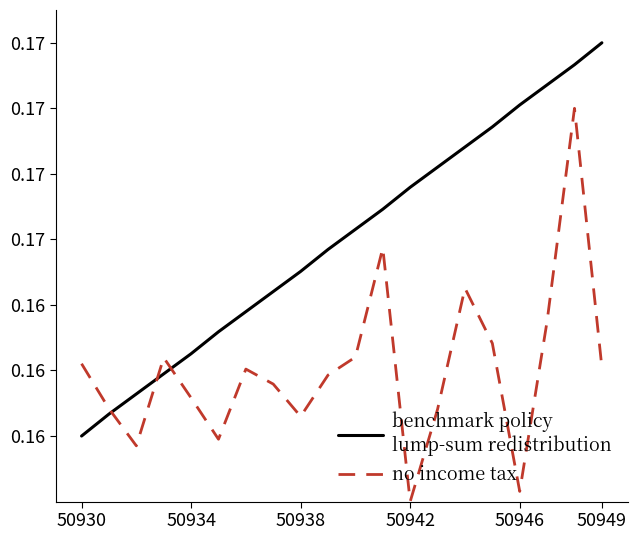

Is this an area chart (filled region under the line)?

No